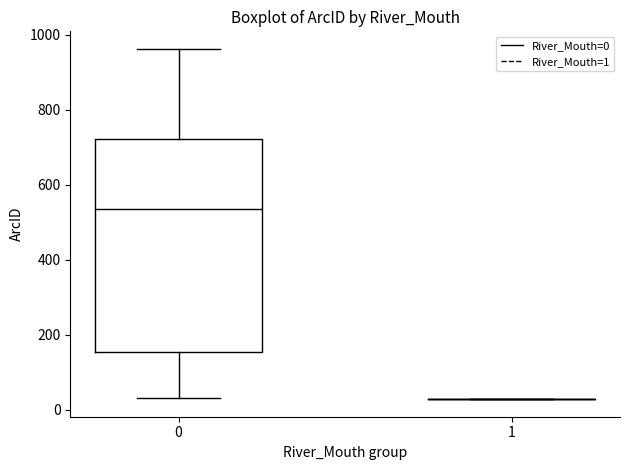

Comparing the boxes themselves (not the whiskers), which one is the tallest?

0